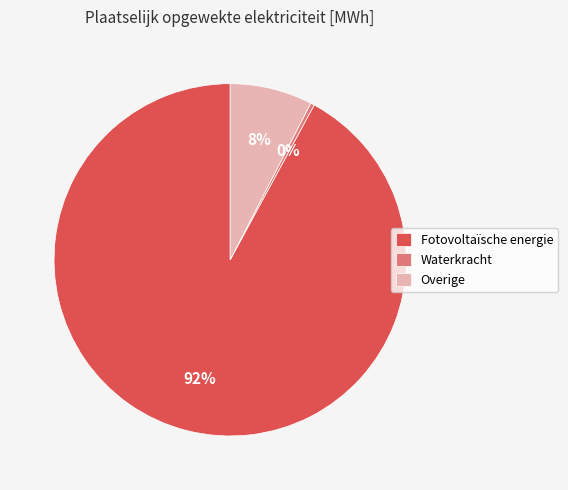

To the nearest percent, what is the difference between the largest and smallest slice percentages?

92%